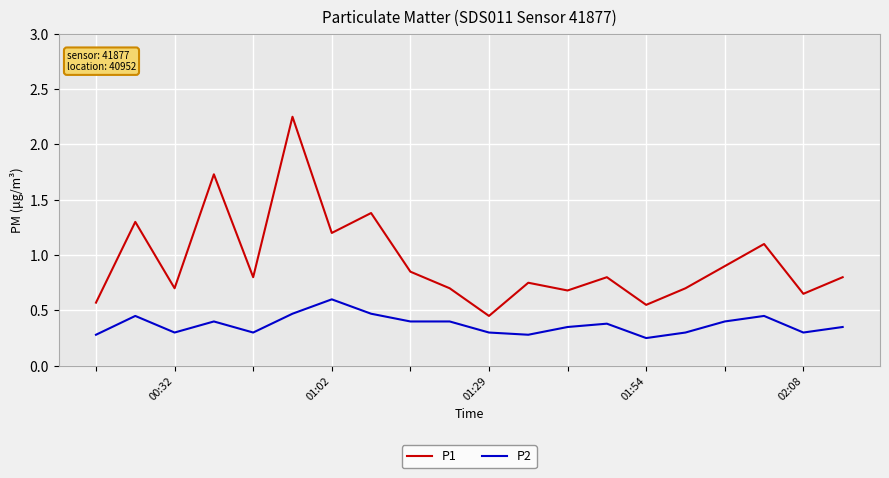

Which series has the largest total across all categories?

P1